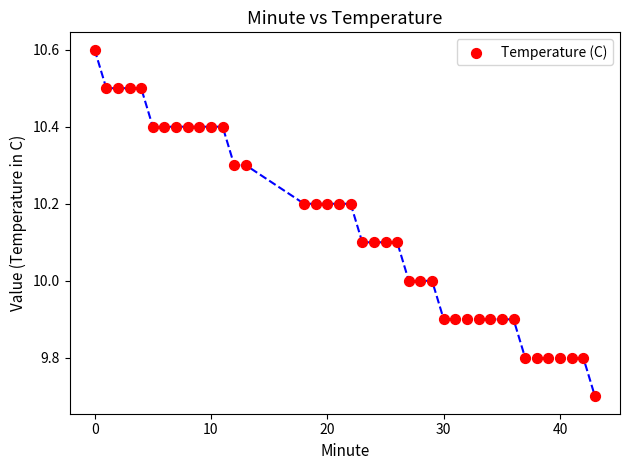

What is the range of X values (max minus min)?

43.0